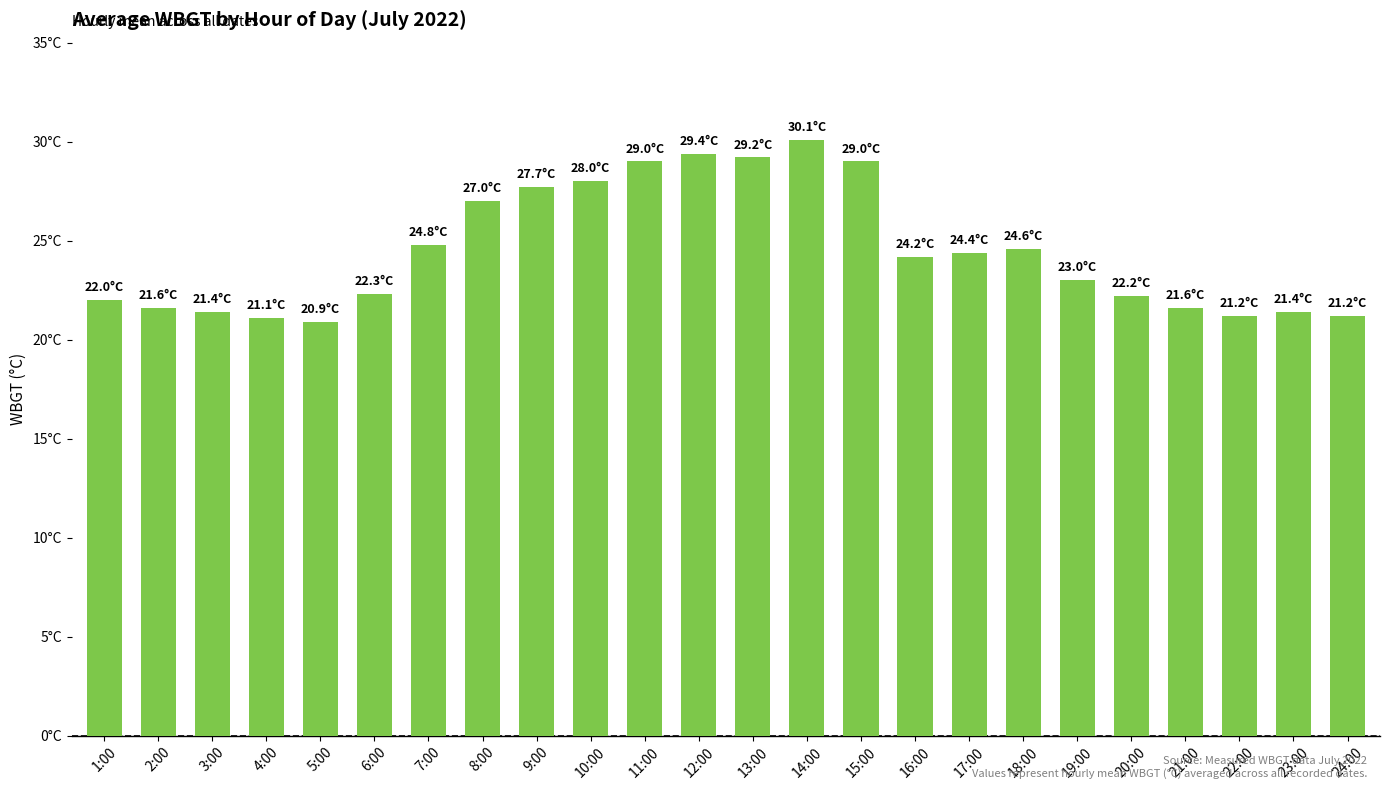

Reading left to right, transcribe all the data shown in this chart.

22.0	21.6	21.4	21.1	20.9	22.3	24.8	27.0	27.7	28.0	29.0	29.4	29.2	30.1	29.0	24.2	24.4	24.6	23.0	22.2	21.6	21.2	21.4	21.2